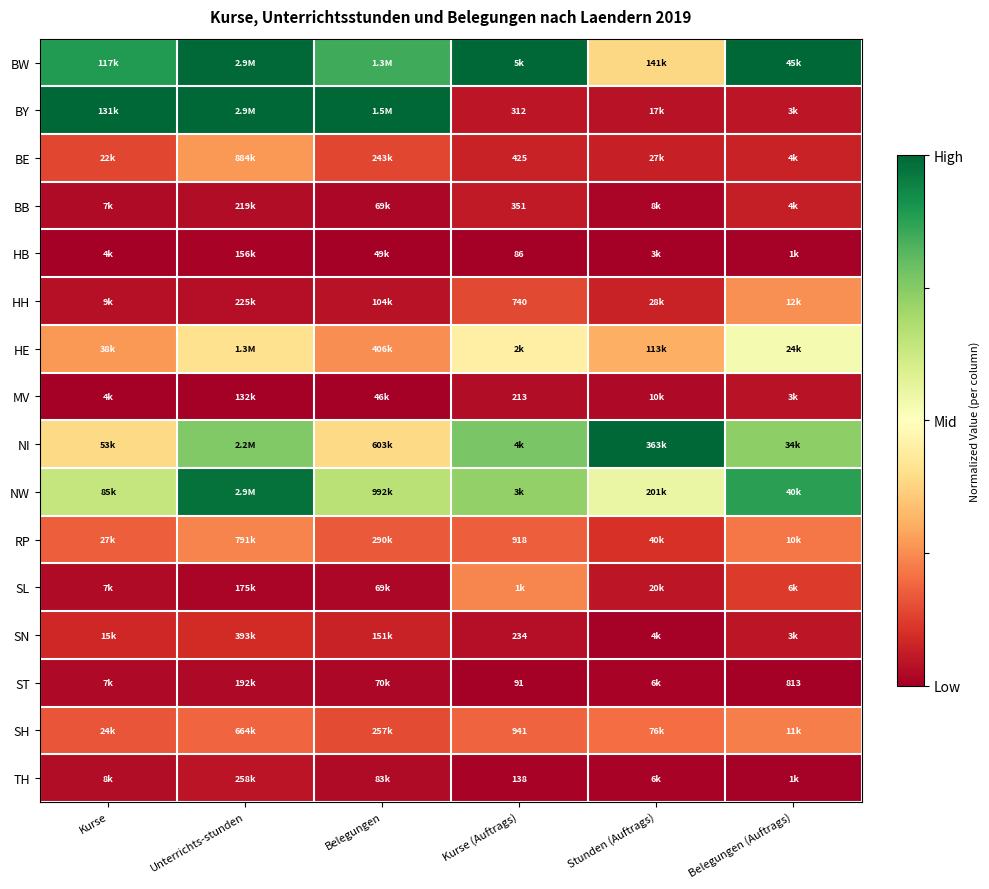

Is the value of BY at Kurse (Auftrags) greater than the value of HH at Stunden (Auftrags)?

No